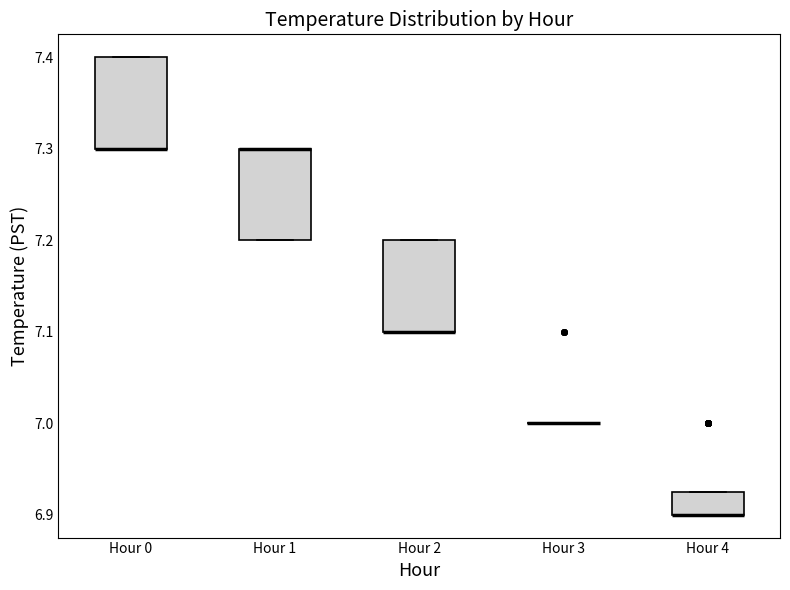

Reading left to right, read every box against the y-axis: the position of its median line, the range the box covers, and the ends of its whiskers. The values are not printed on the chart, so give them approximately, as read against the axis.

Hour 0: median 7.30 (drawn on the box's lower edge), box 7.30 to 7.40, whiskers 7.30 to 7.40
Hour 1: median 7.30 (drawn on the box's upper edge), box 7.20 to 7.30, whiskers 7.20 to 7.30
Hour 2: median 7.10 (drawn on the box's lower edge), box 7.10 to 7.20, whiskers 7.10 to 7.20
Hour 3: box collapsed to a line at 7.00, whiskers 7.00 to 7.00
Hour 4: median 6.90 (drawn on the box's lower edge), box 6.90 to 6.93, whiskers 6.90 to 6.93